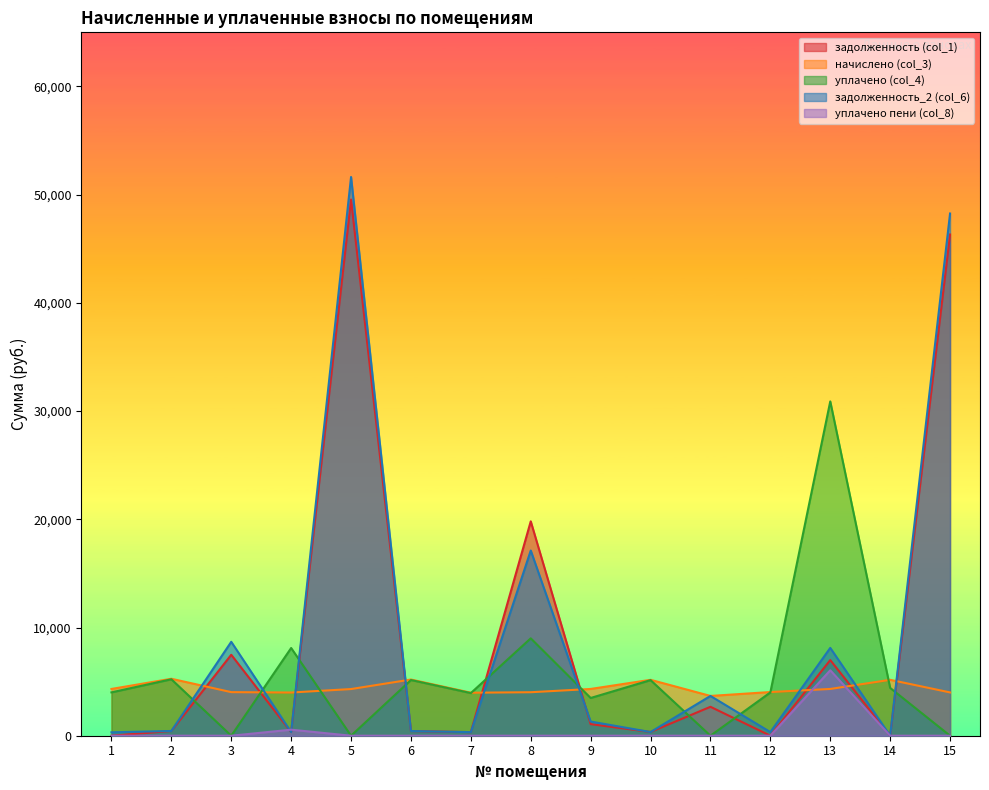

What is the highest value of the начислено (col_3) series?

5264.0